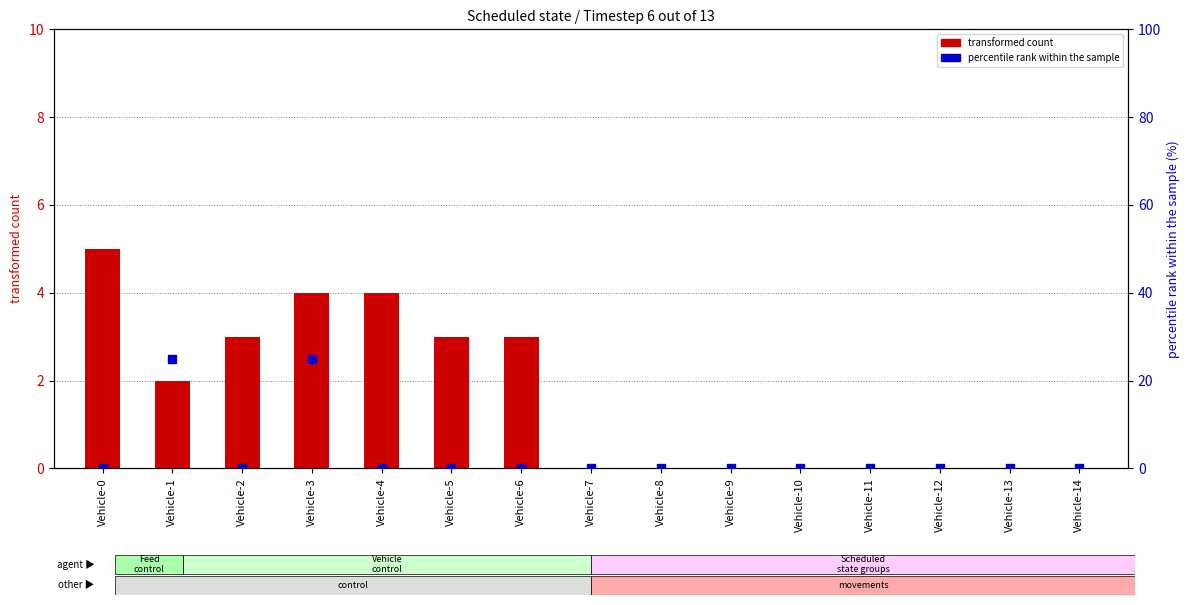

Which series reaches the minimum Y coordinate?

transformed count